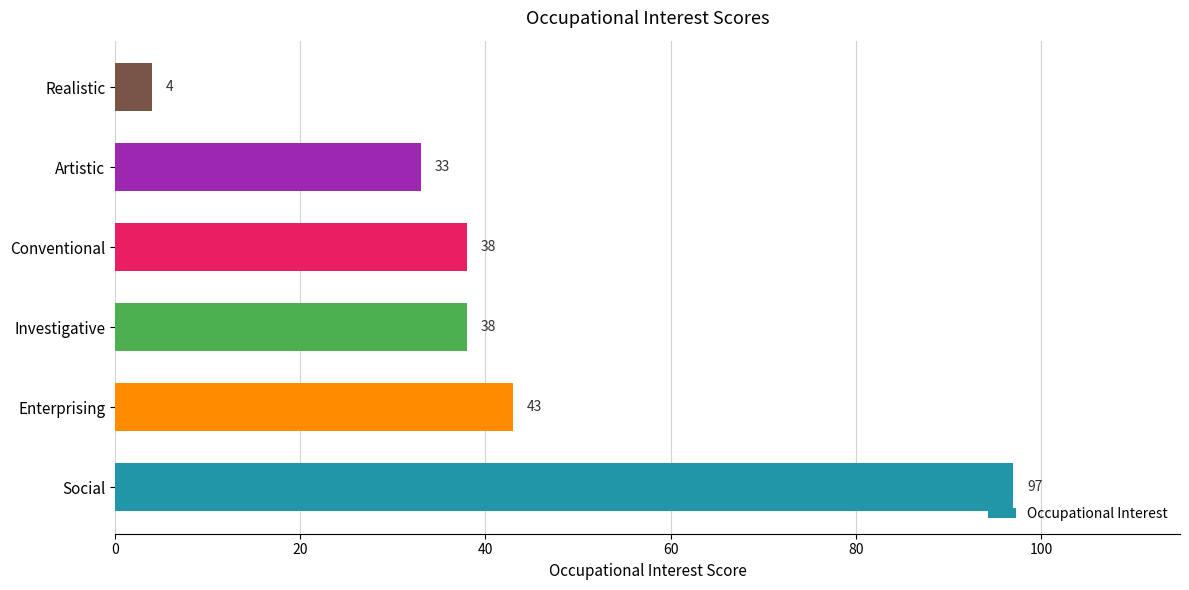

Which category has the lowest value across all series?

Realistic